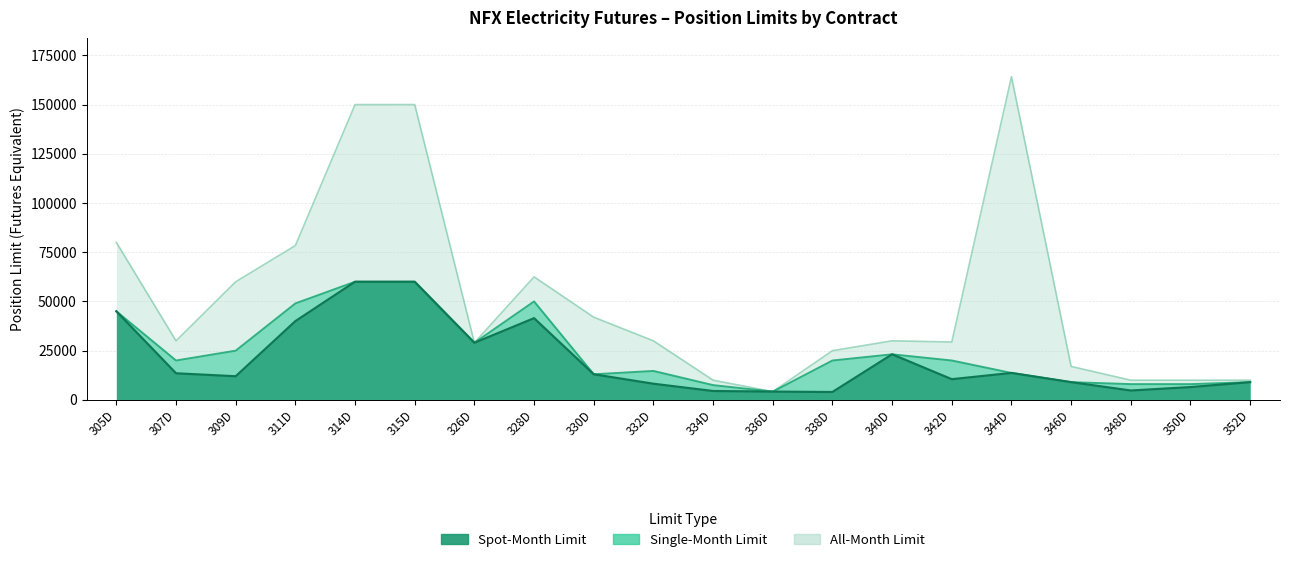

What are all the series names shown in the legend?

Spot-Month Limit, Single-Month Limit, All-Month Limit